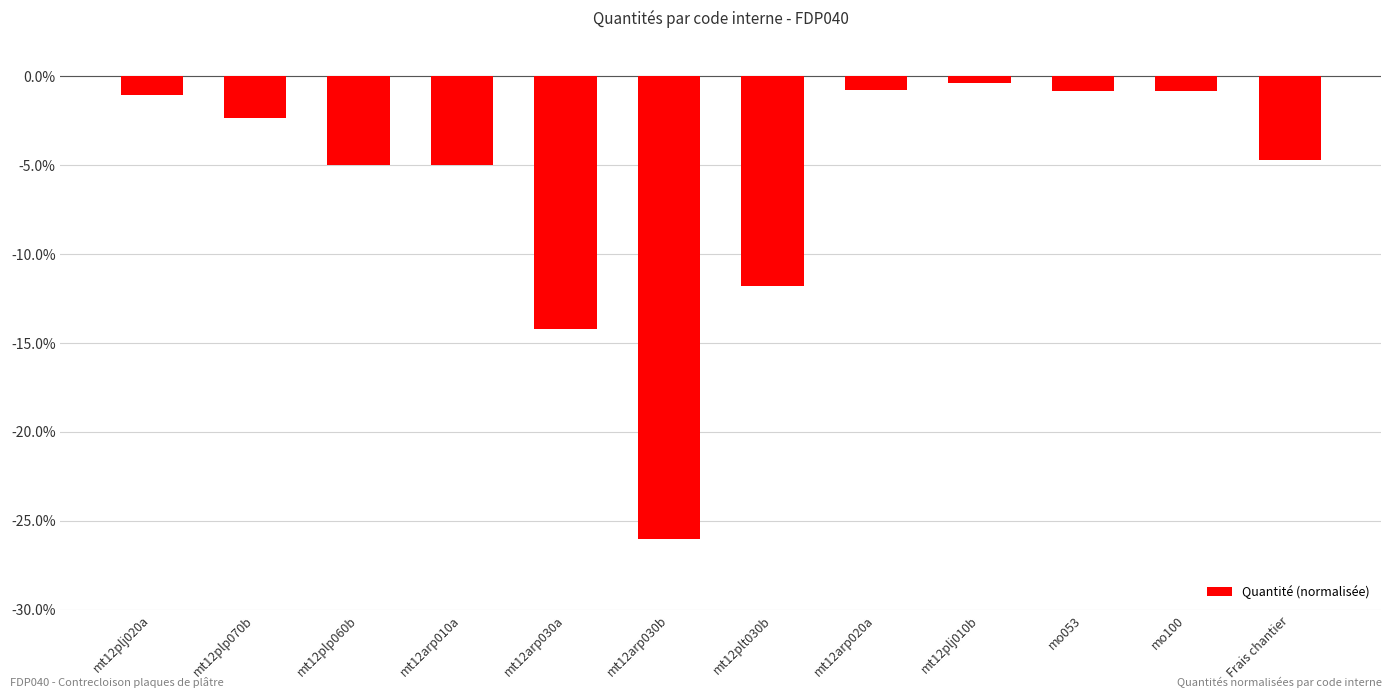

True or false: the data shows -0.8 at mo100.

True